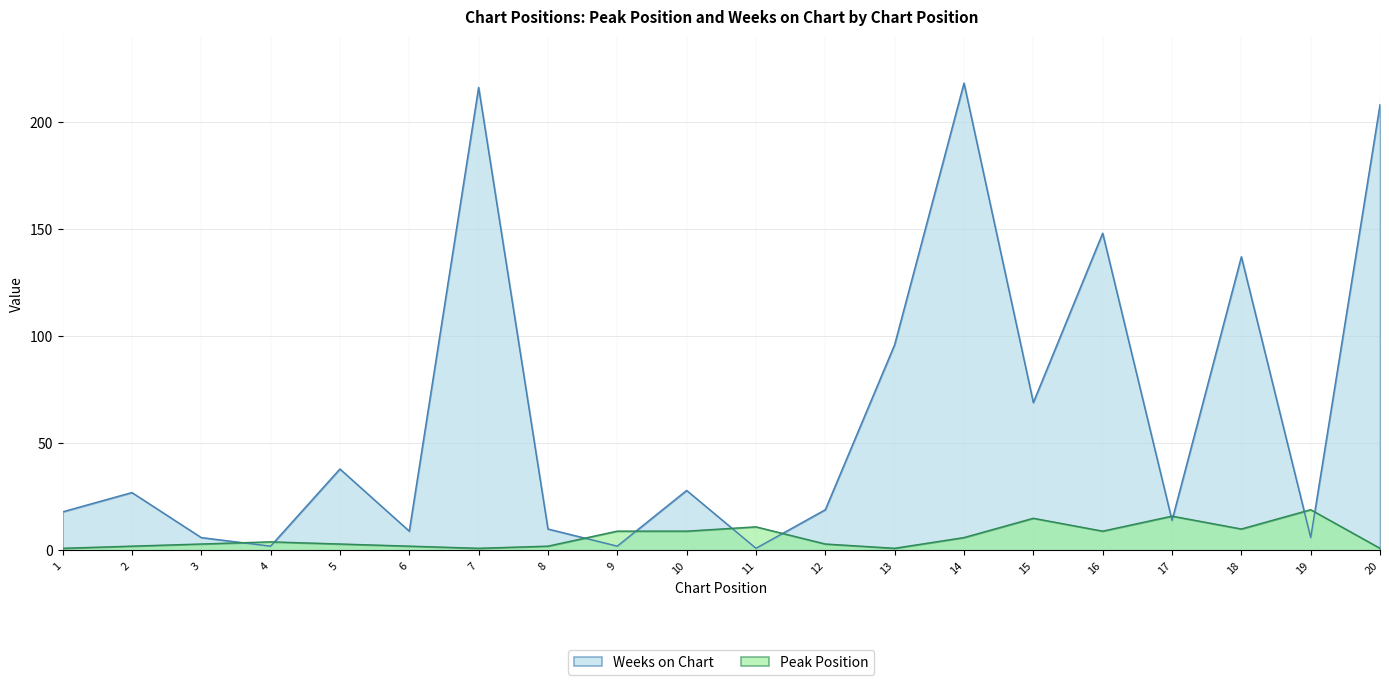

Which series has the widest spread of values?

Weeks on Chart